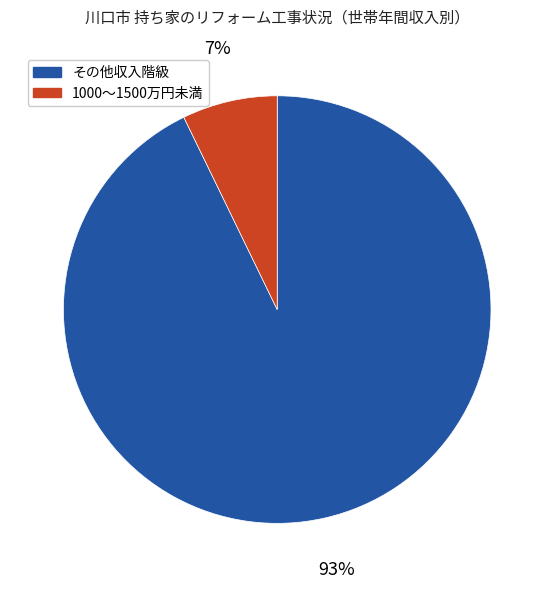

Is there a majority slice in this chart?

Yes